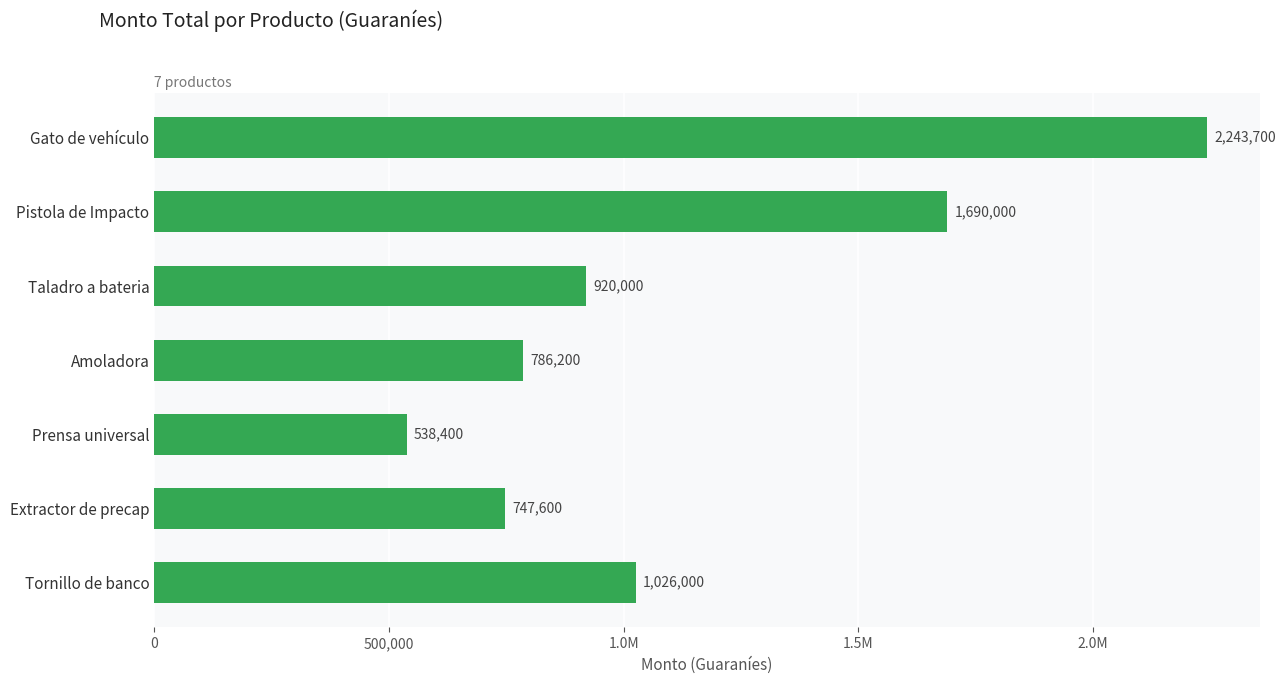

What is the sum of all values?

7951900